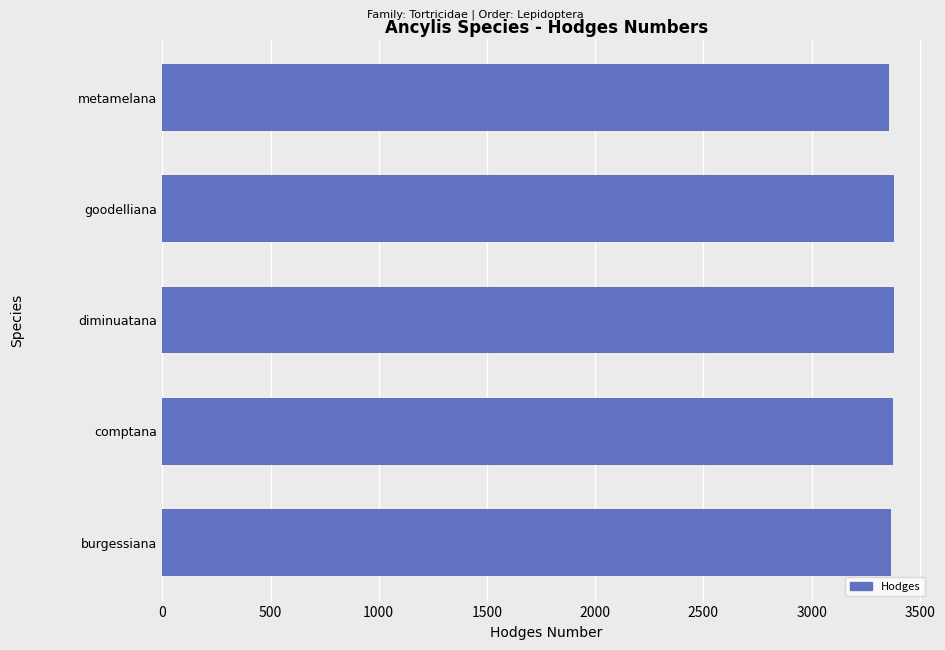

Approximately how many times larger is the value at metamelana compared to burgessiana?

1.0